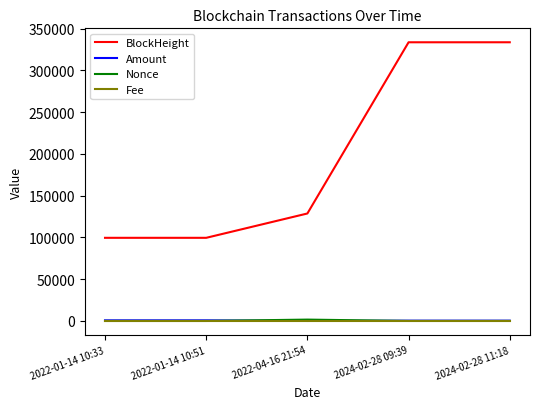

Which series changed the most between 2022-04-16 21:54 and 2024-02-28 09:39?

BlockHeight